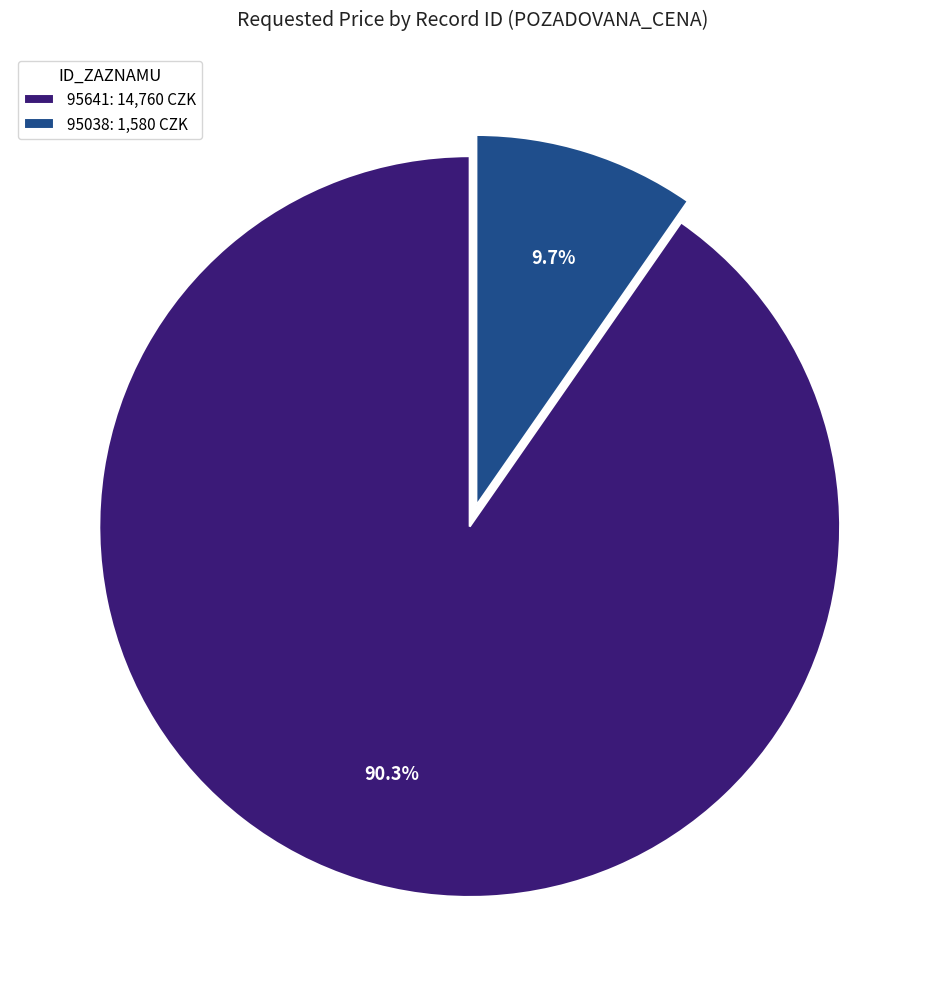

To the nearest percent, what percentage of the pie is 95038?

10%